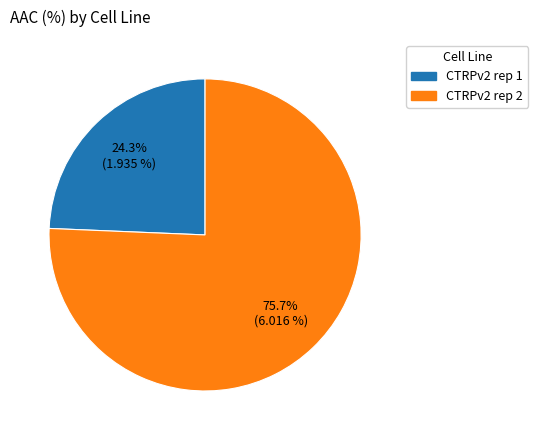

What is the largest slice in the pie chart?

CTRPv2 rep 2